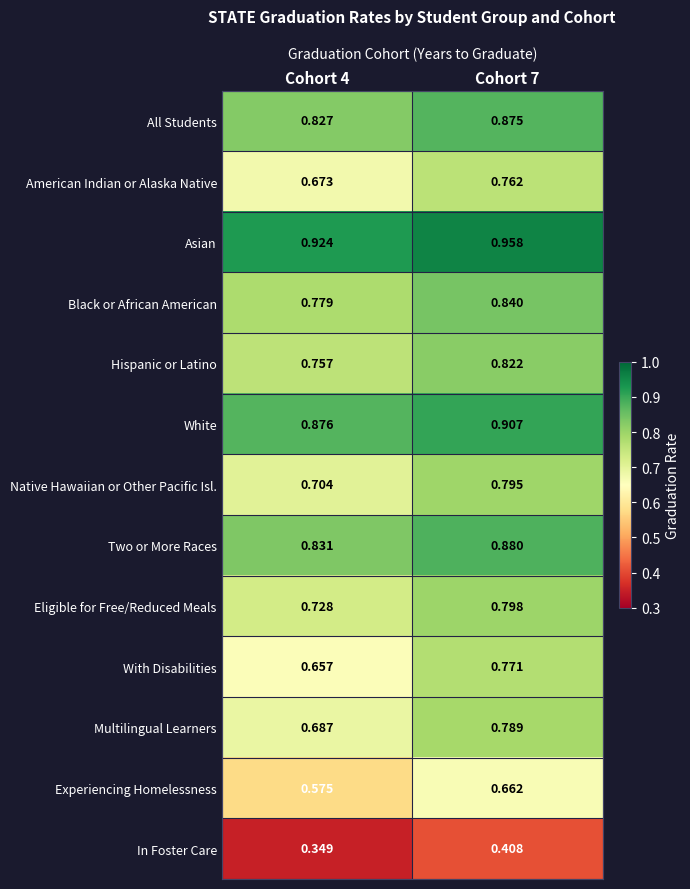

Between Cohort 4 and Cohort 7, which series saw the biggest shift?

With Disabilities